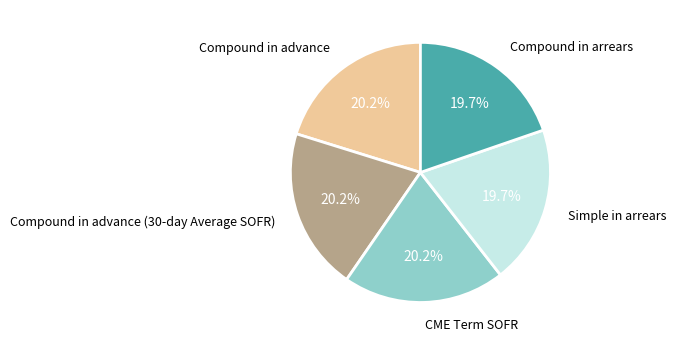

Count the number of slices in the pie.

5